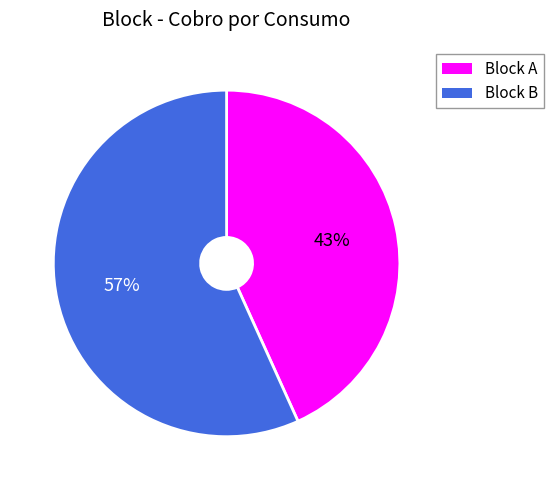

Is there any slice that represents more than half of the pie?

Yes